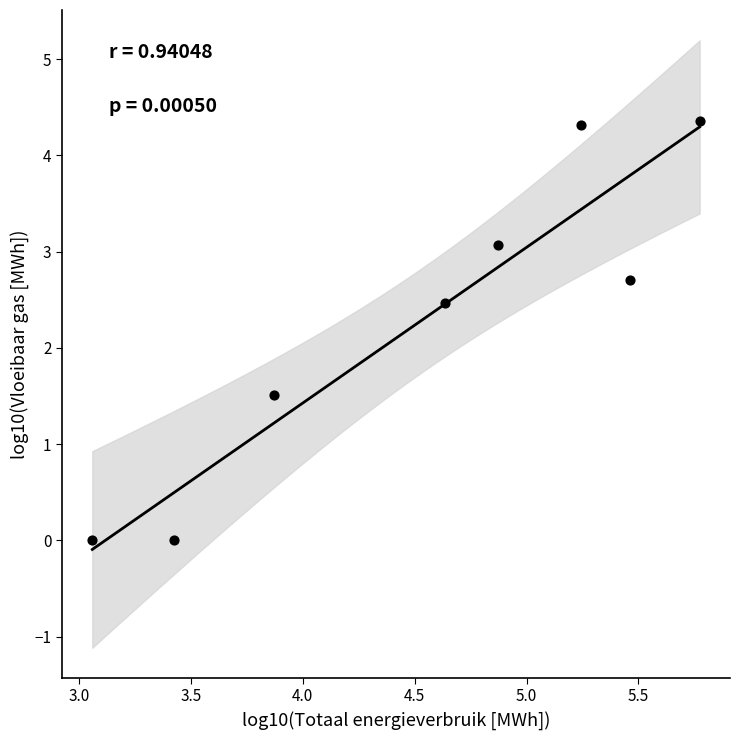

What is the average X value?

4.5